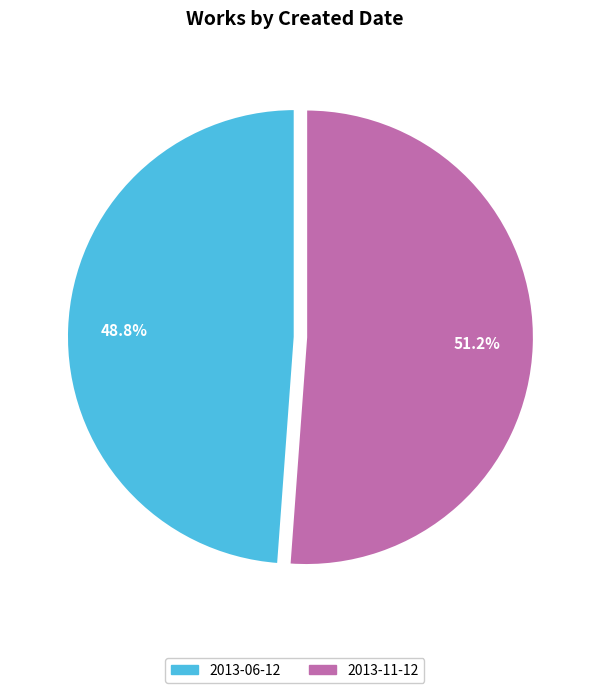

Which category has the smallest portion of the pie?

2013-06-12